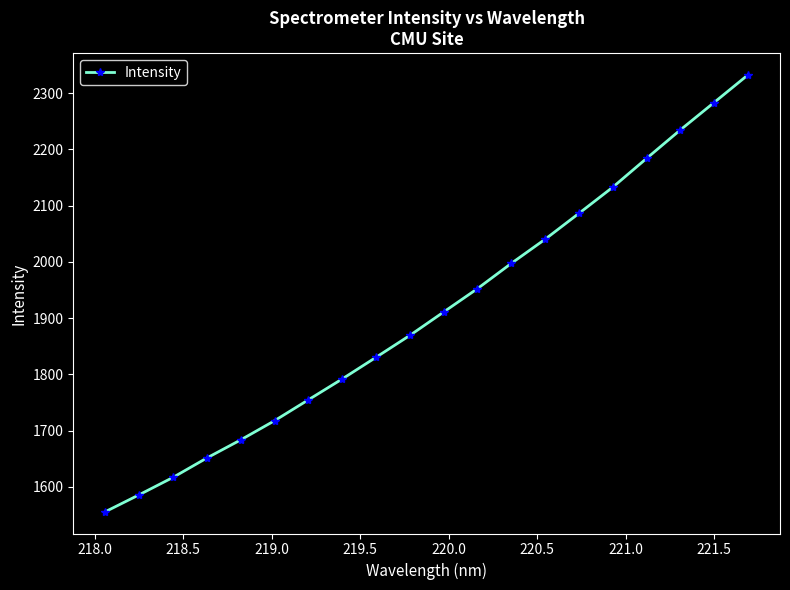

What is the value of the 3rd point from the left?

1616.8